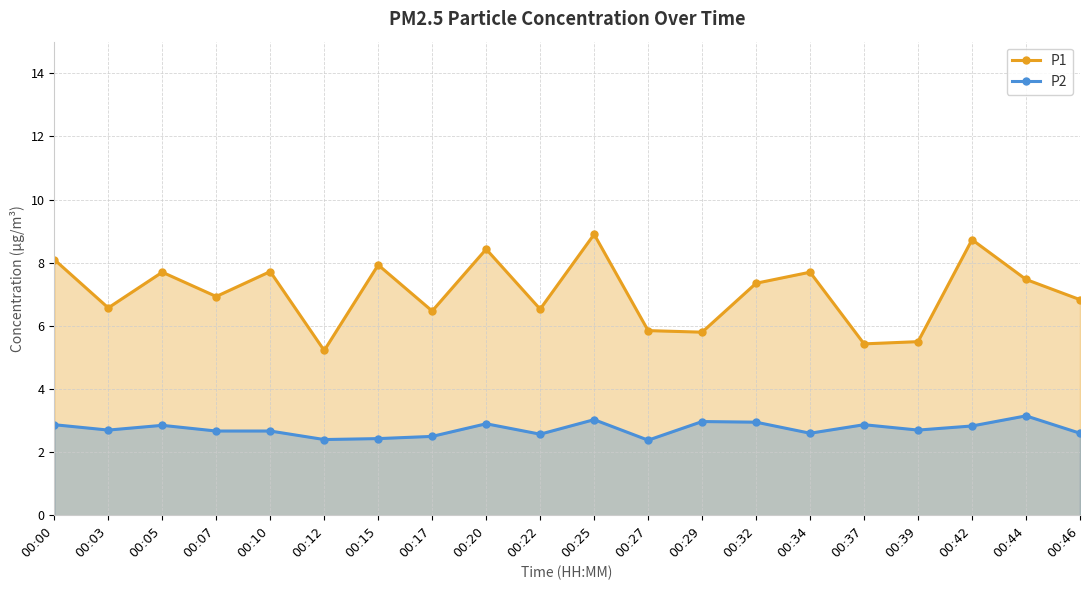

Where is P1 nearest to the value 7?

00:07